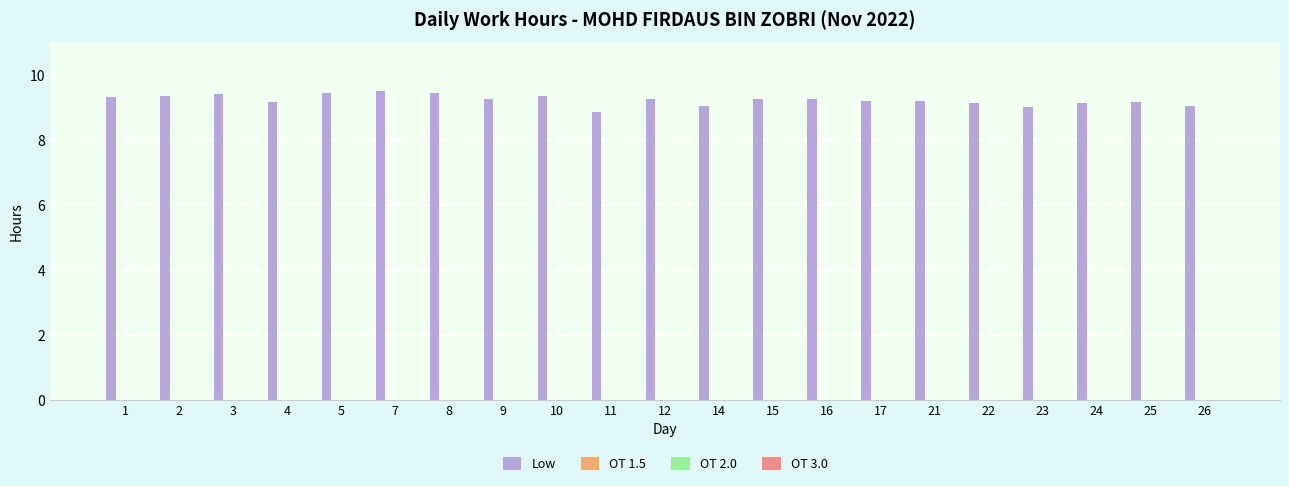

What is the sum of all values?

193.6